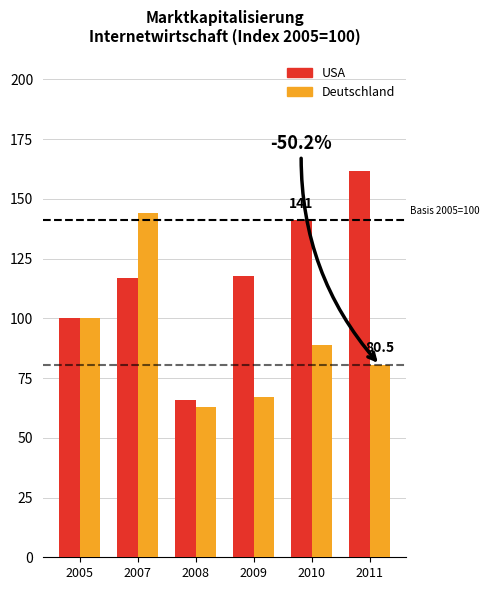

At which category is the sum across all series the highest?

2007